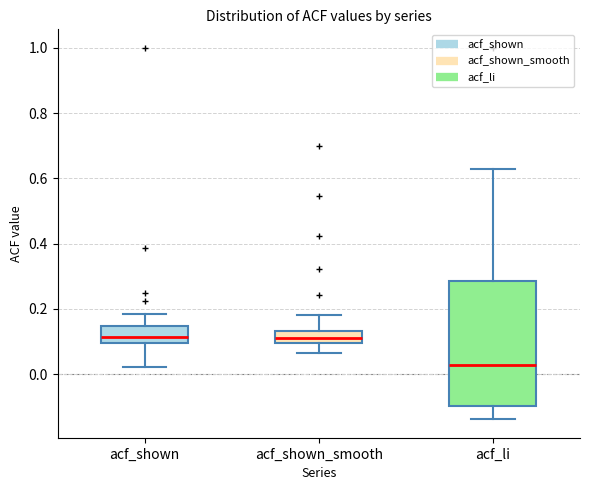

Comparing the boxes themselves (not the whiskers), which one is the tallest?

acf_li